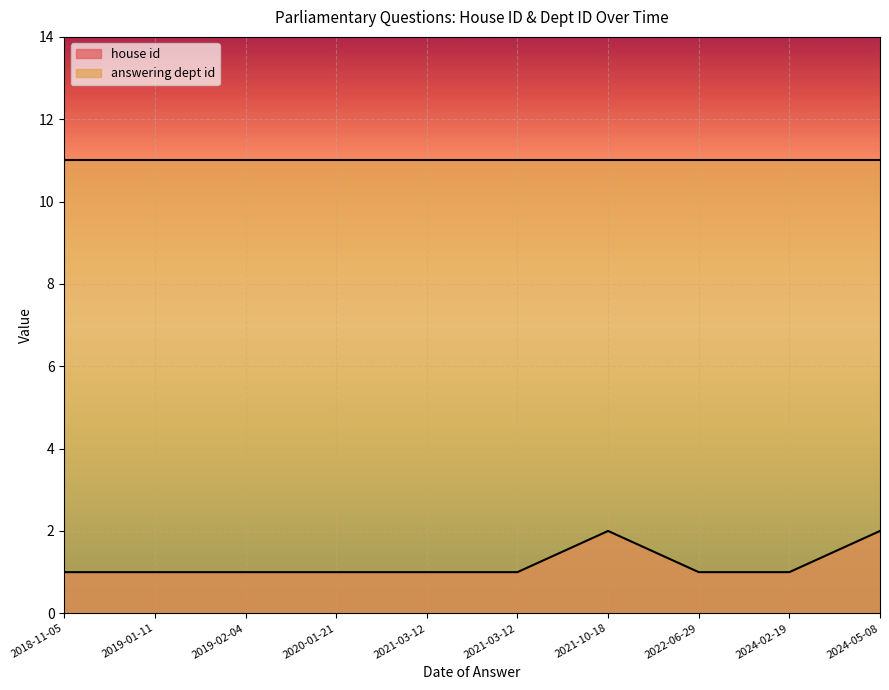

What are all the series names shown in the legend?

house id, answering dept id